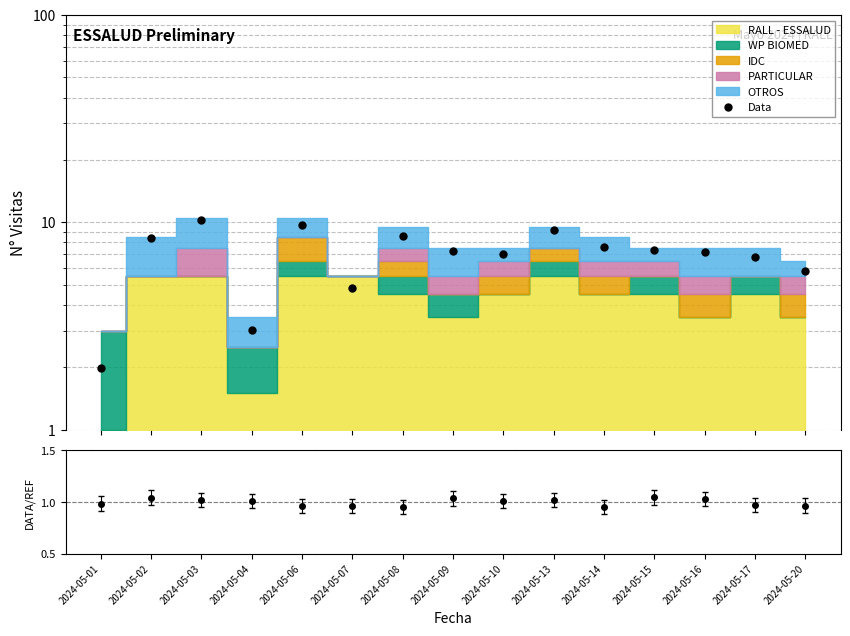

How many lines are shown in the chart?

1